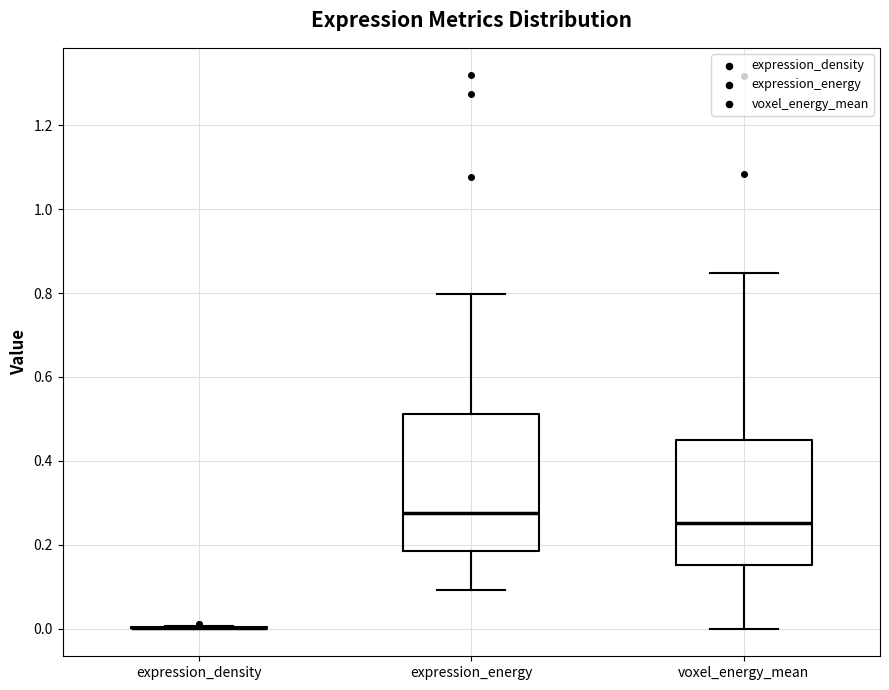

Comparing the boxes themselves (not the whiskers), which one is the tallest?

expression_energy